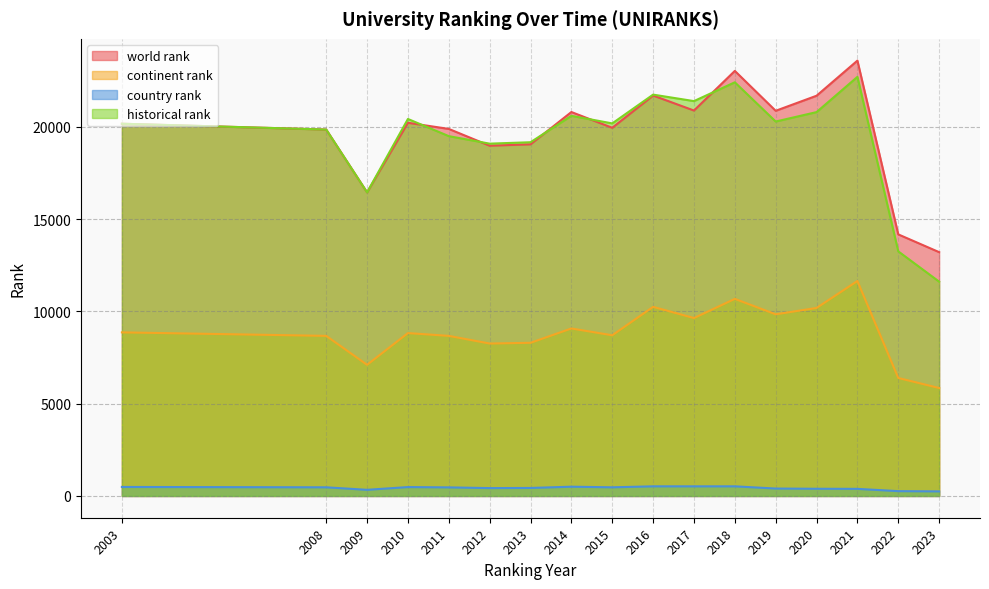

What is the highest value of the continent rank series?

11648